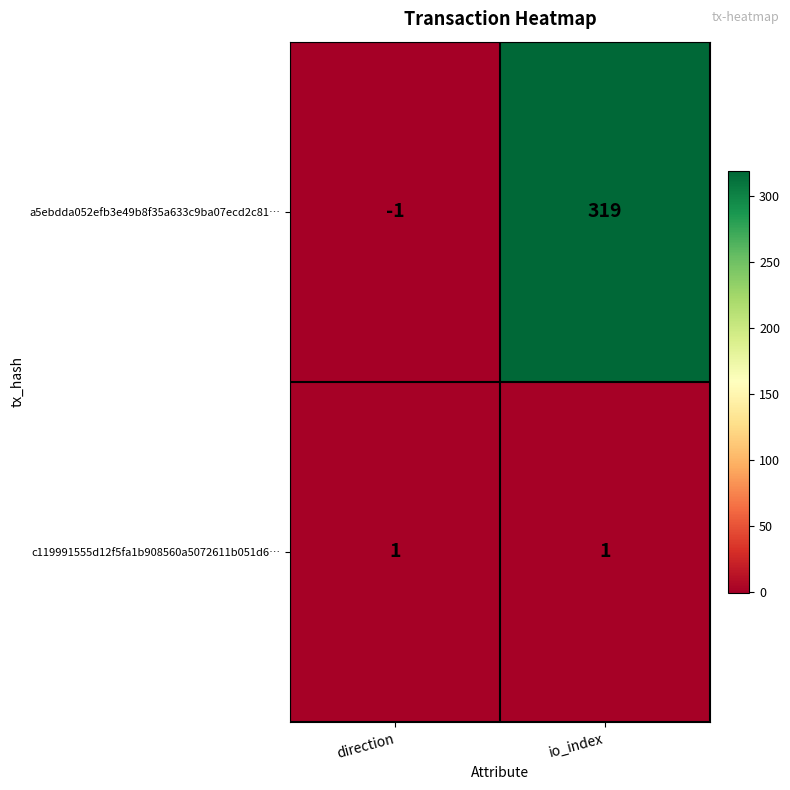

Which series has the largest range (max minus min)?

a5ebdda052efb3e49b8f35a633c9ba07ecd2c81…